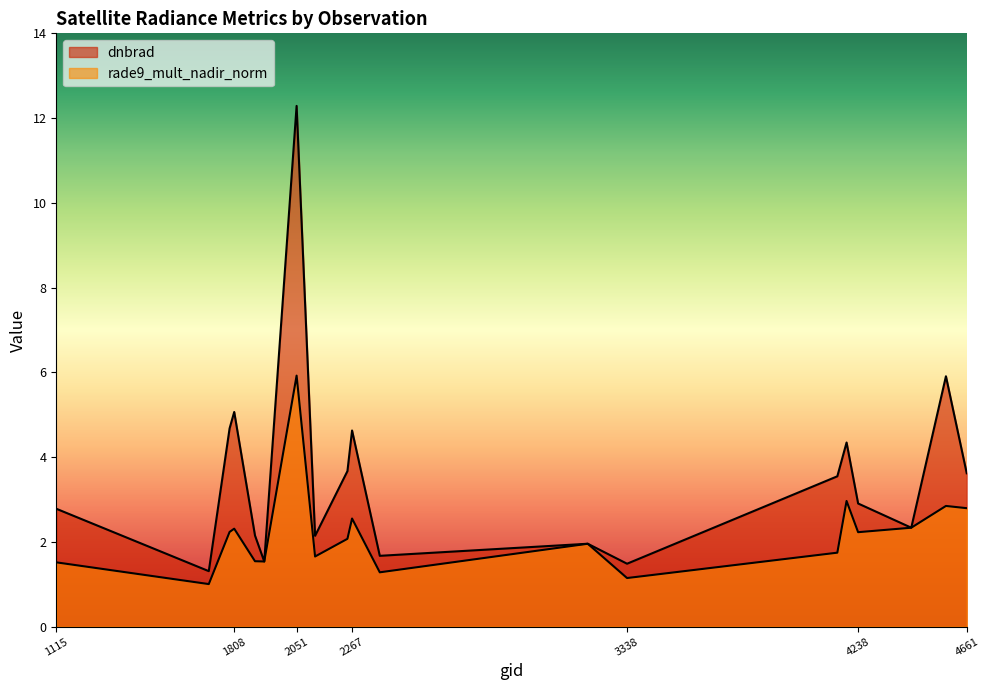

The dnbrad series shows 3.7 at 2249. True or false?

True